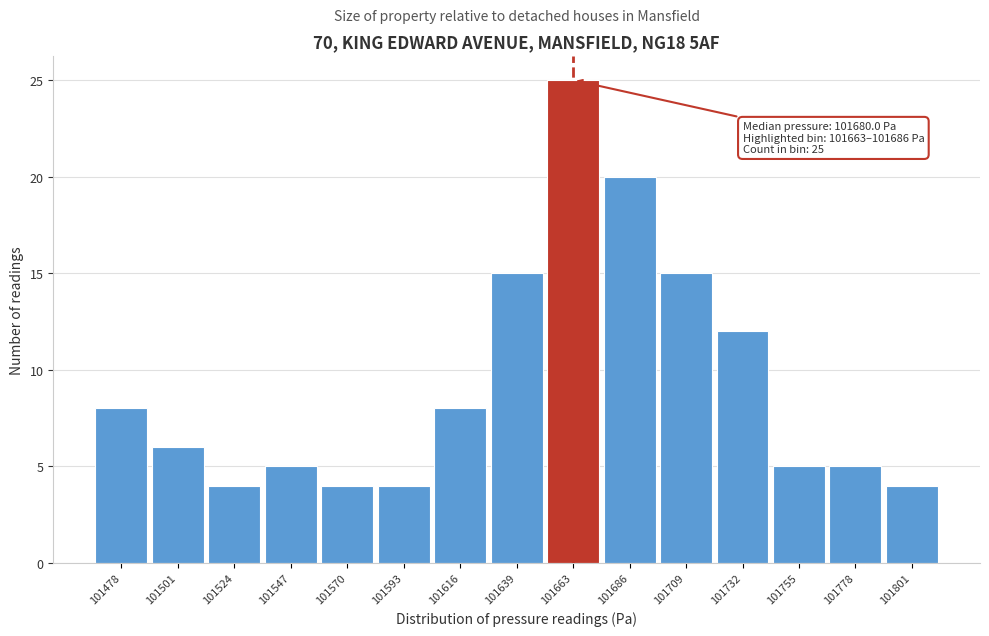

Reading left to right, list all the values displayed in this chart.

101478=8	101501=6	101524=4	101547=5	101570=4	101593=4	101616=8	101639=15	101663=25	101686=20	101709=15	101732=12	101755=5	101778=5	101801=4